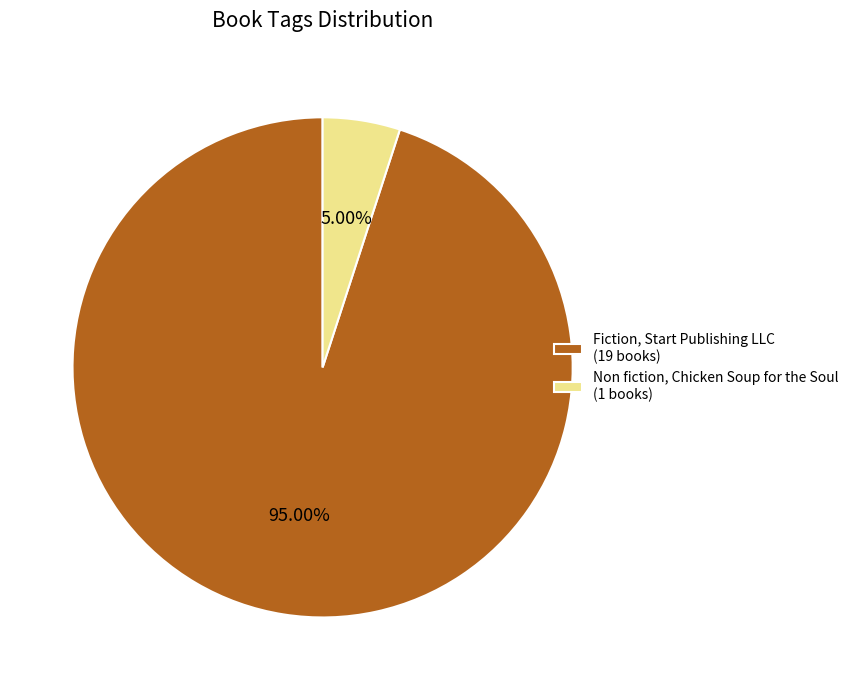

Count the number of slices in the pie.

2